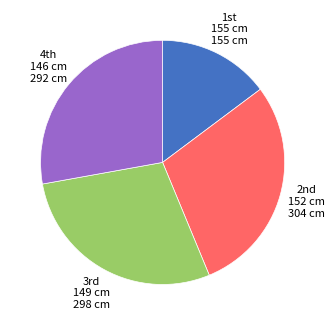

Which category has the biggest portion of the pie?

2nd 152 cm